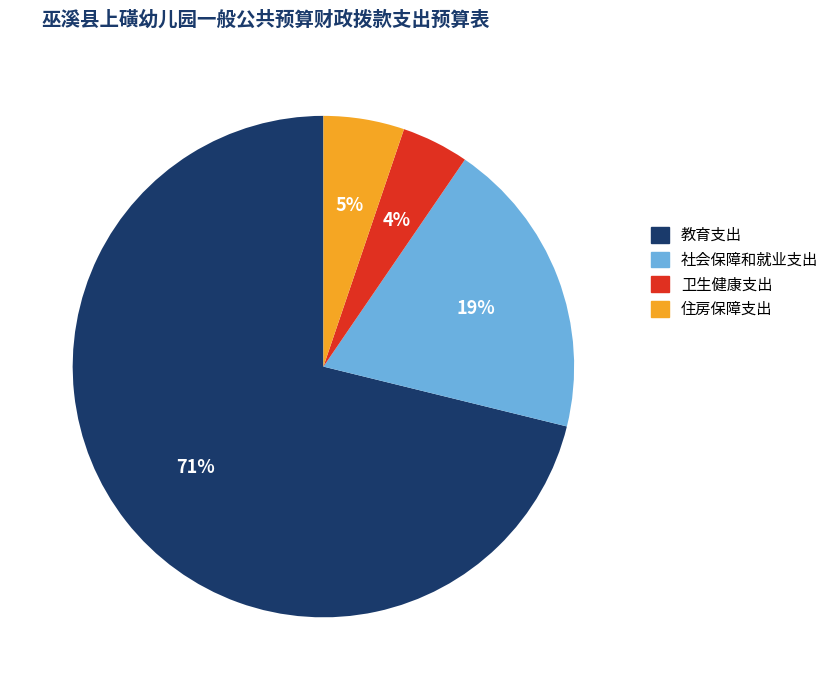

How many slices are in this pie chart?

4